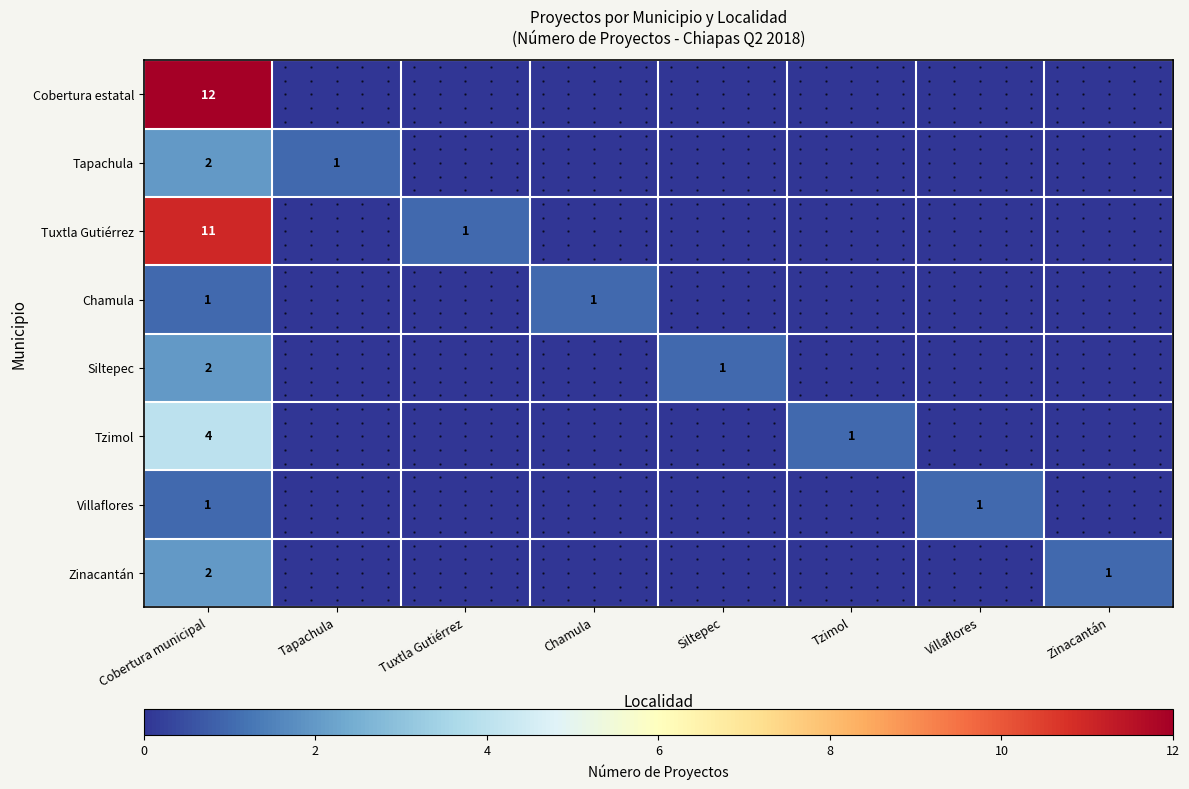

What is the total value across all series at Cobertura municipal?

35